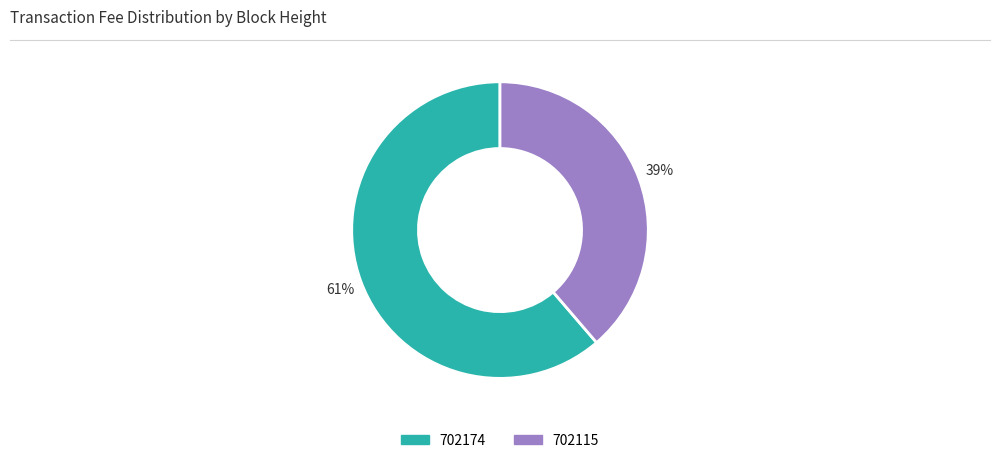

Does 702115 account for over 50% of the chart?

No